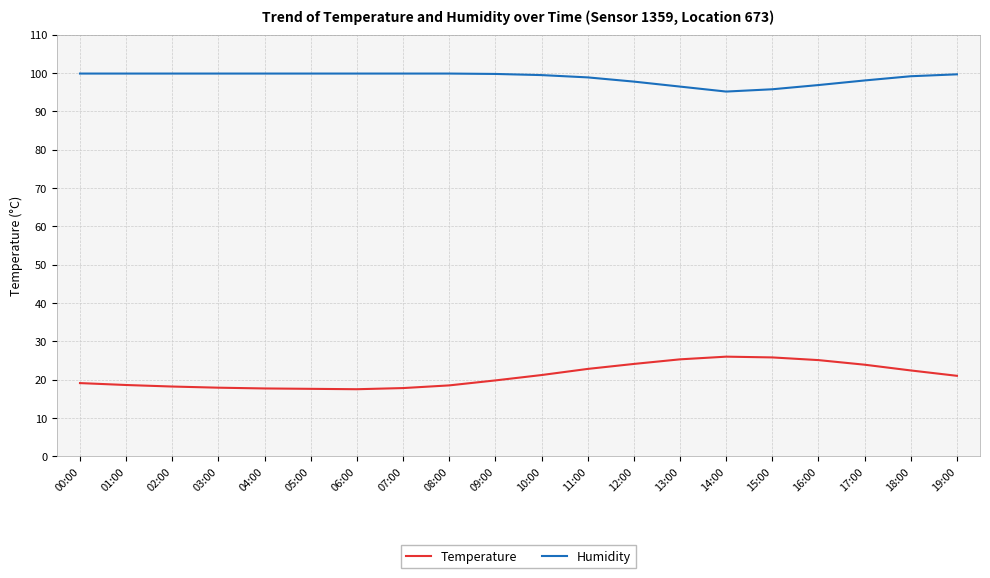

What is the sum of all Temperature values?

420.3